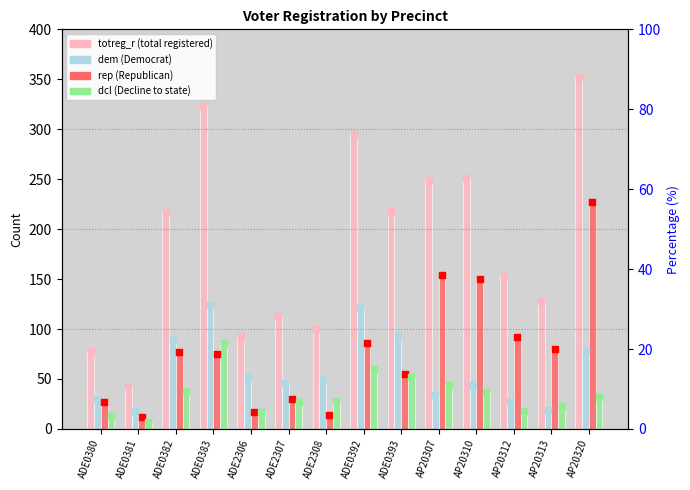

What are all the series names shown in the legend?

totreg_r, dem, rep, dcl